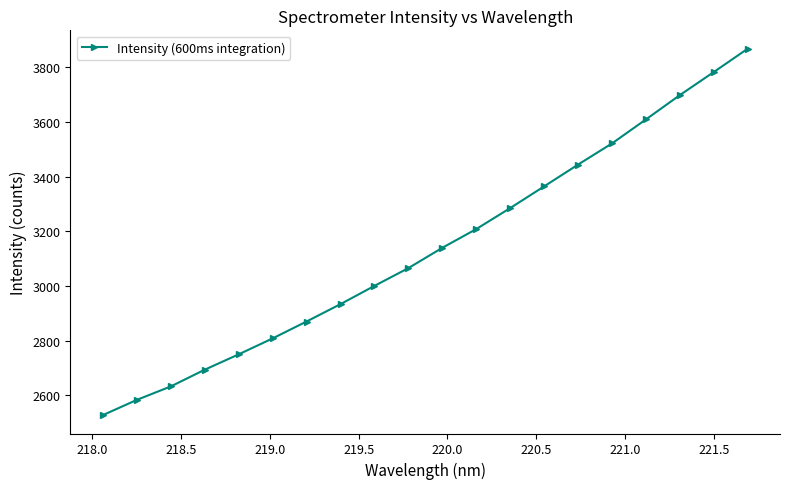

What is the average value?

3139.5